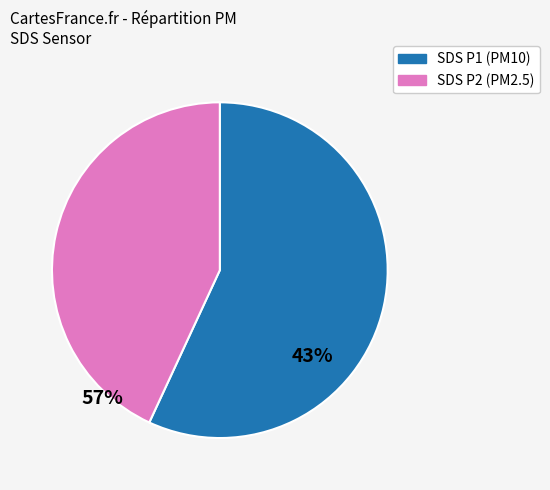

Is there a majority slice in this chart?

Yes